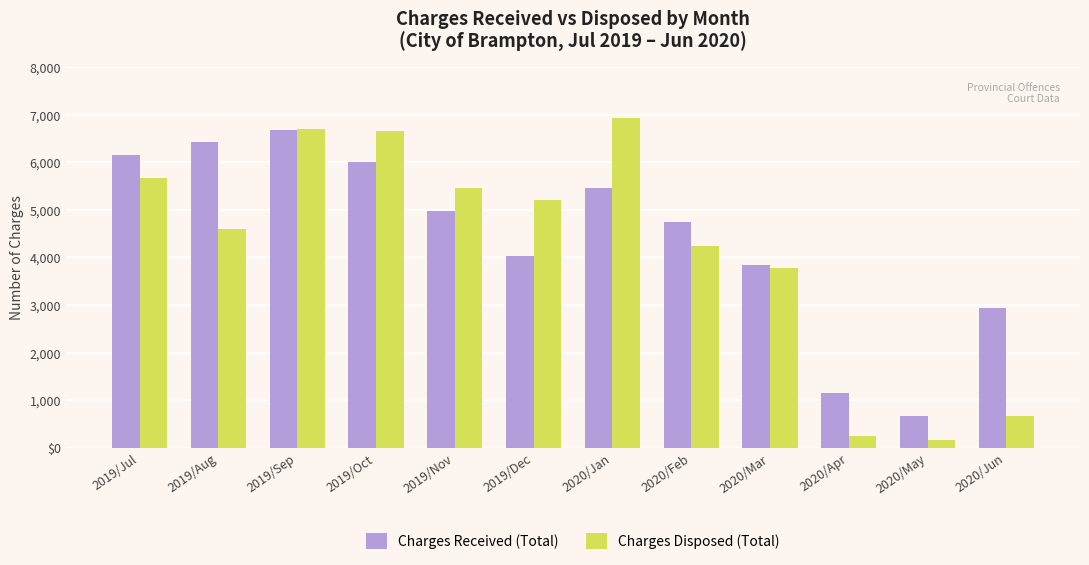

What are all the series names shown in the legend?

Charges Received (Total), Charges Disposed (Total)